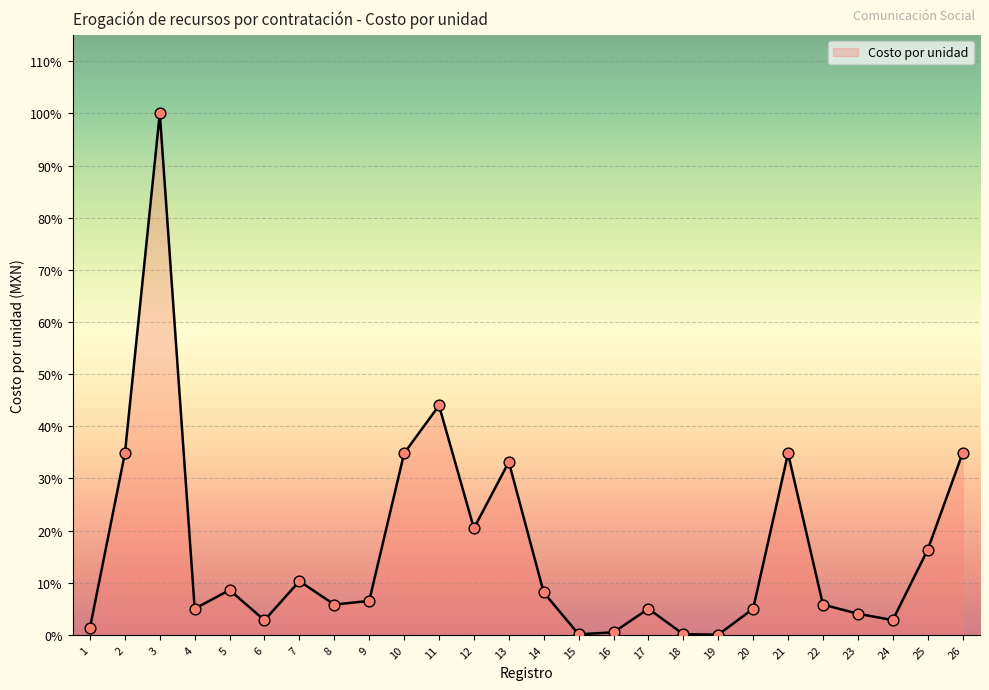

What is the change in value from 15 to 20?

+4899.1